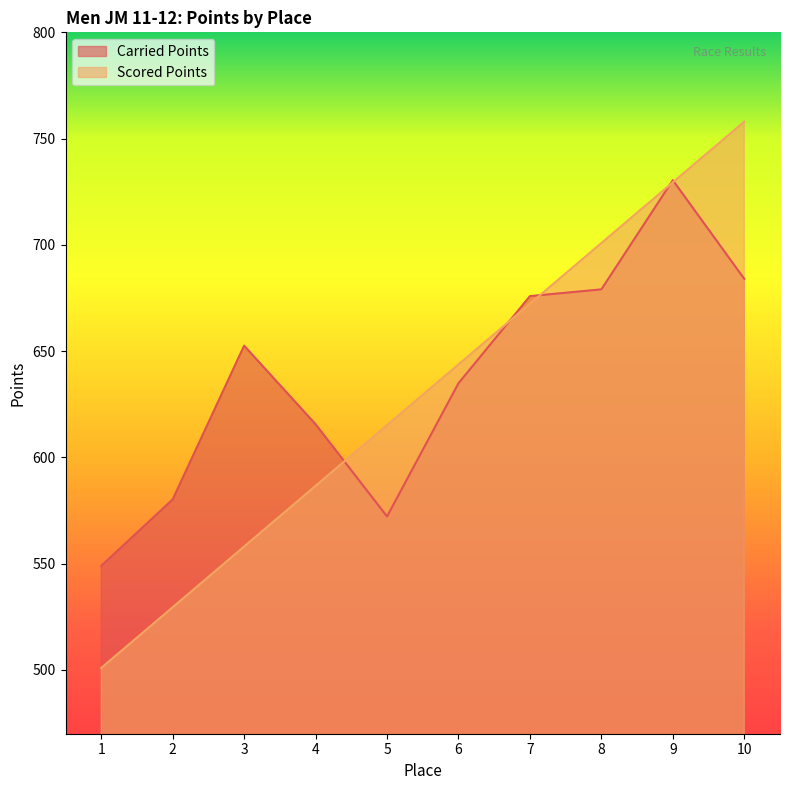

What is the value of the Carried Points point at the 7th from the left?

675.9